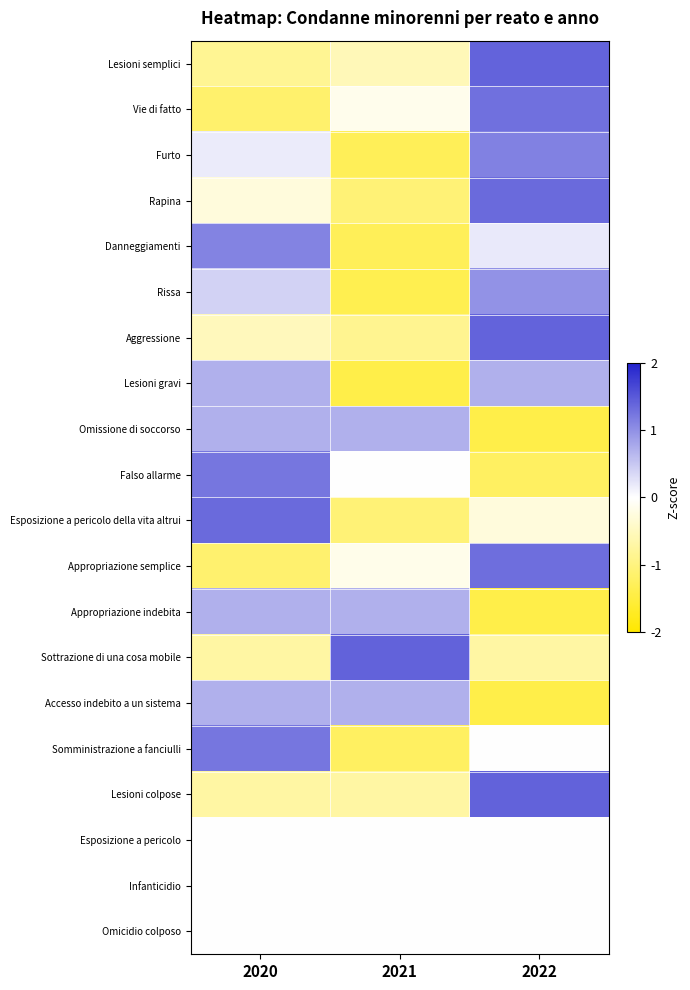

At 2020, list the series in order from smallest to largest.

Vie di fatto, Appropriazione semplice, Lesioni semplici, Sottrazione di una cosa mobile, Lesioni colpose, Aggressione, Rapina, Esposizione a pericolo, Infanticidio, Omicidio colposo, Furto, Rissa, Lesioni gravi, Omissione di soccorso, Appropriazione indebita, Accesso indebito a un sistema, Danneggiamenti, Falso allarme, Somministrazione a fanciulli, Esposizione a pericolo della vita altrui